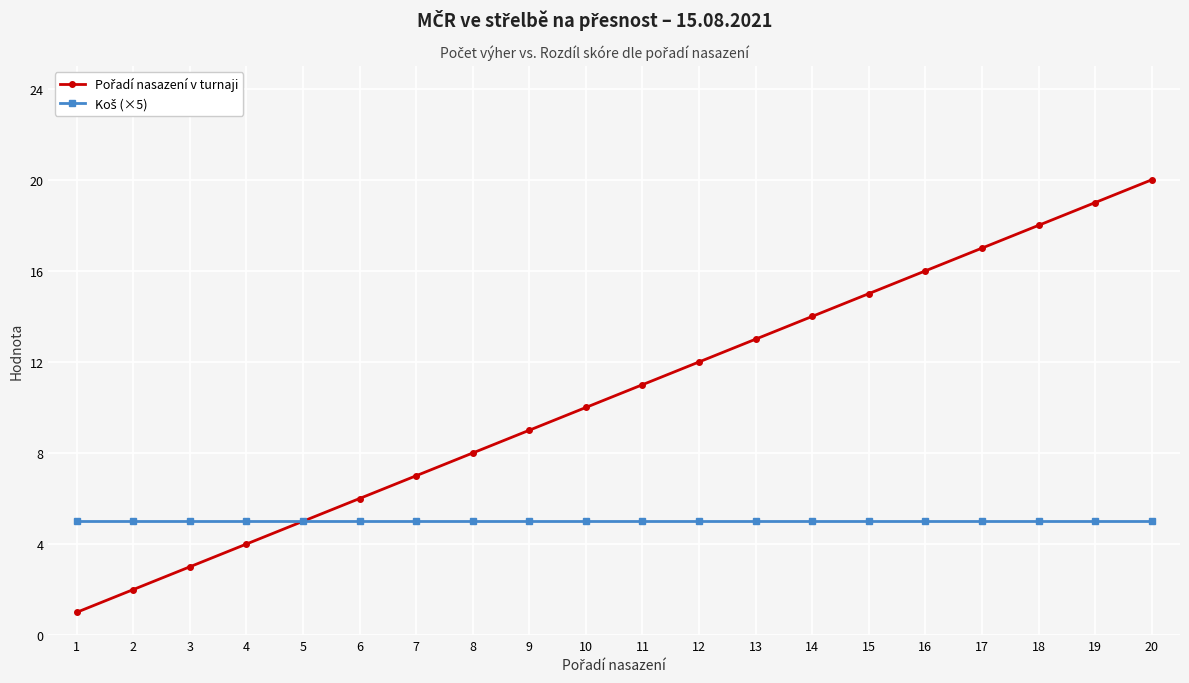

What is the greatest value displayed?

20